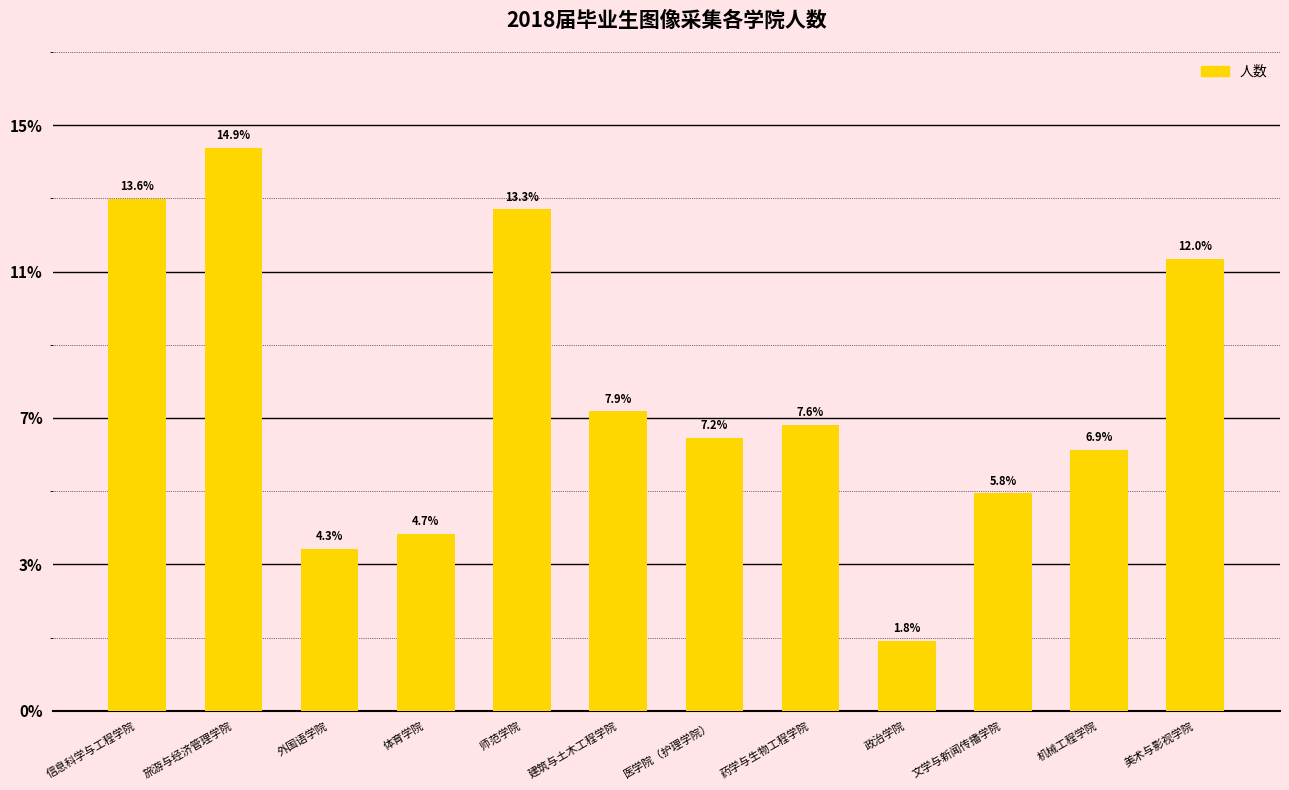

The value at 文学与新闻传播学院 is 488. True or false?

False